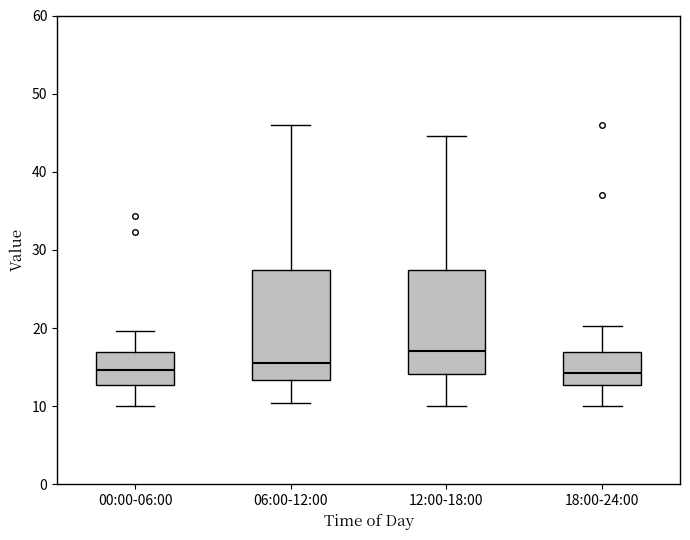

Reading left to right, transcribe this box plot: for each box, give where its median line is, the range the box spans, and where its two whiskers end, as read against the y-axis. The values are not printed on the chart, so give them approximately, as read against the axis.

00:00-06:00: median 15, box 13 to 17, whiskers 10 to 20
06:00-12:00: median 15, box 13 to 27, whiskers 10 to 46
12:00-18:00: median 17, box 14 to 27, whiskers 10 to 45
18:00-24:00: median 14, box 13 to 17, whiskers 10 to 20